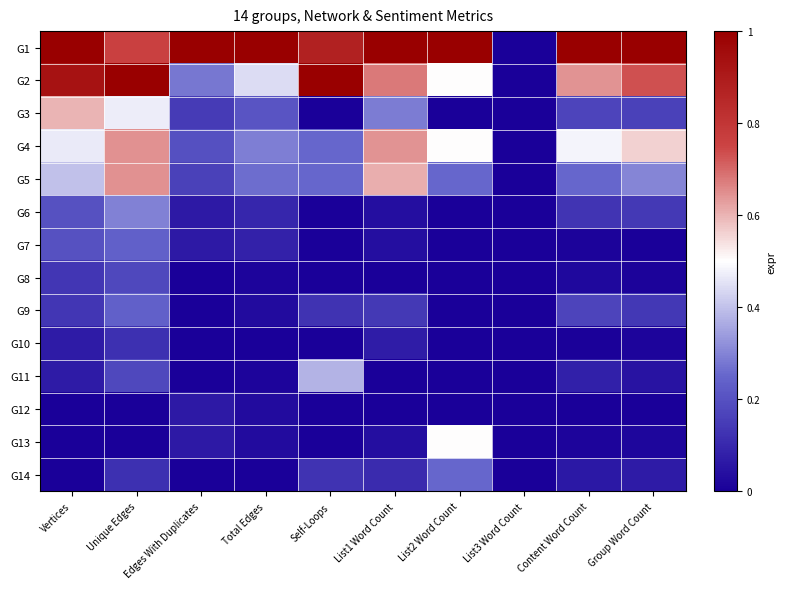

How many series are shown in this chart?

14